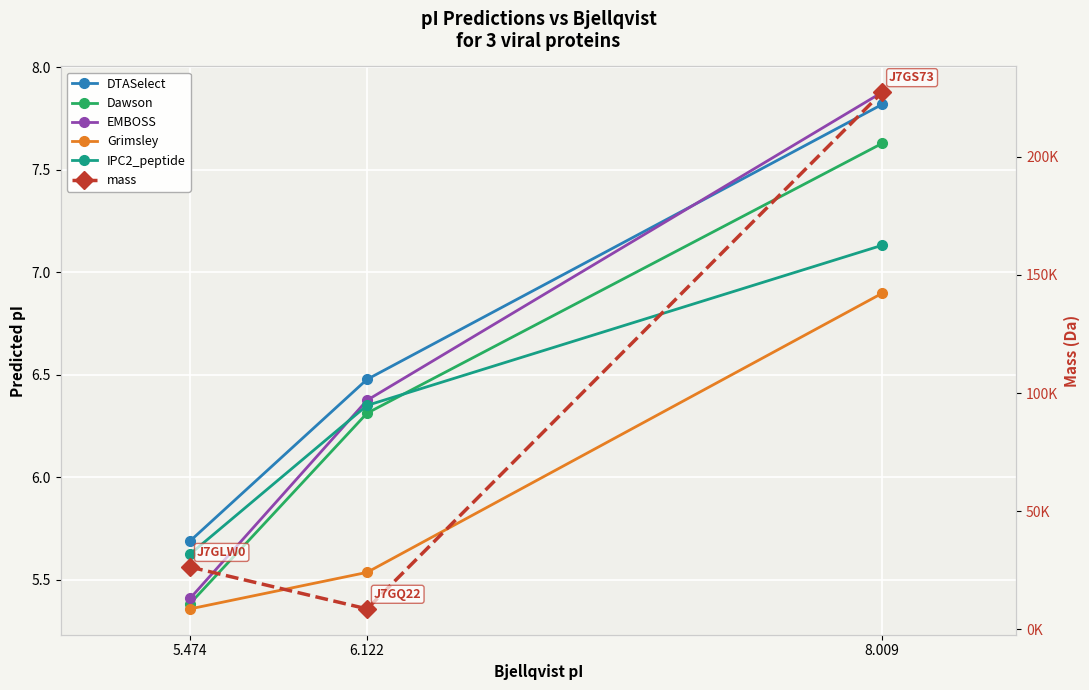

List the series in order of their peak value, highest first.

mass, EMBOSS, DTASelect, Dawson, IPC2_peptide, Grimsley